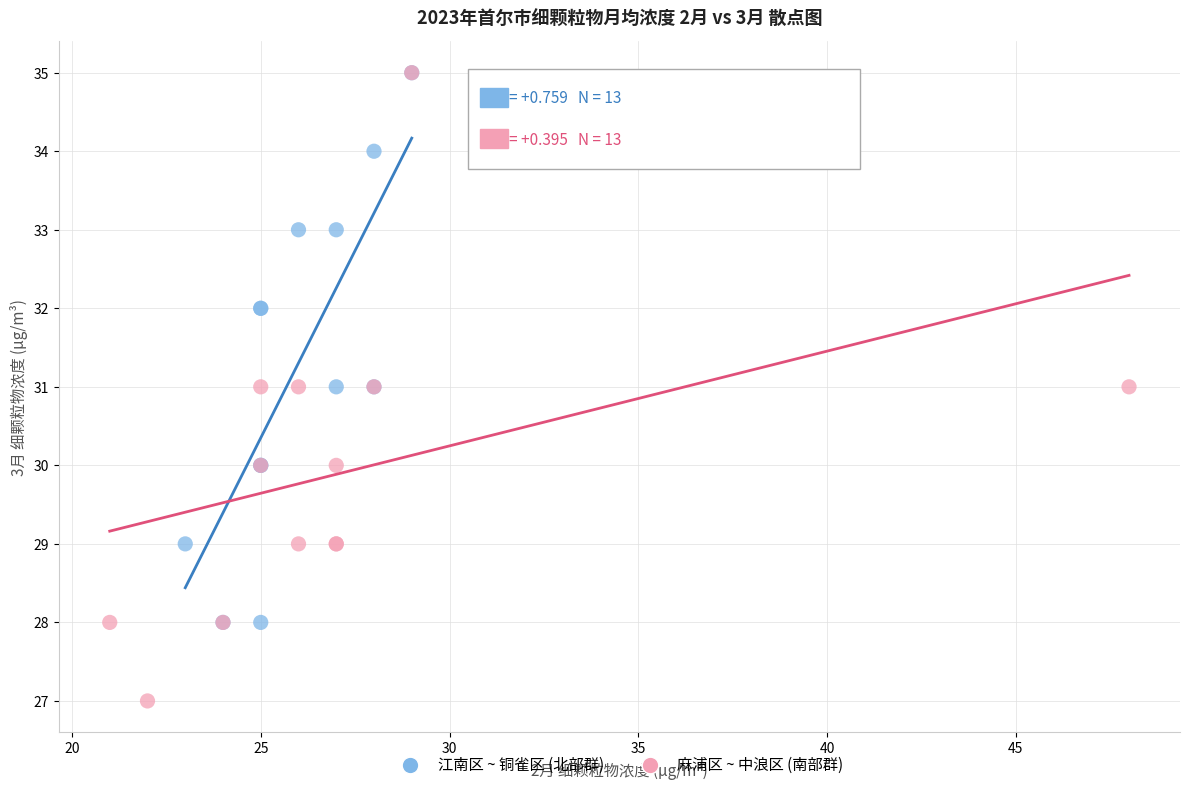

Which series has the largest Y range (max minus min)?

麻浦区 ~ 中浪区 (南部群)